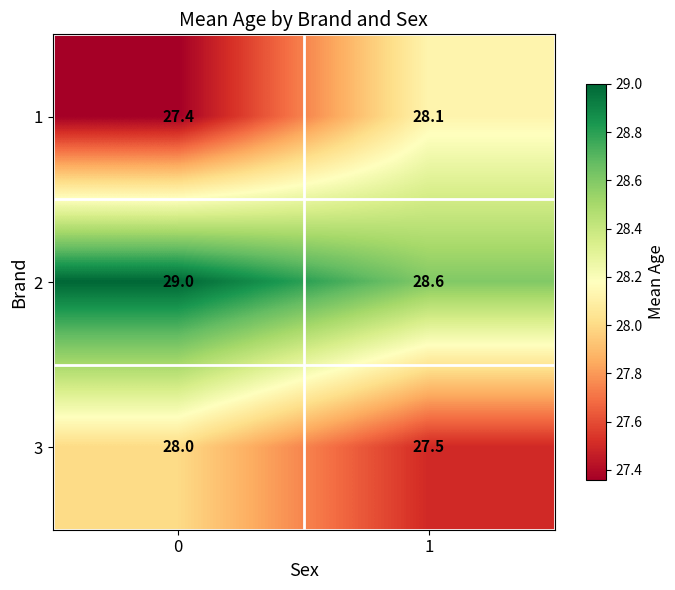

Reading left to right, what are all the values shown in this chart?

1: 27.4	28.1
2: 29.0	28.6
3: 28.0	27.5